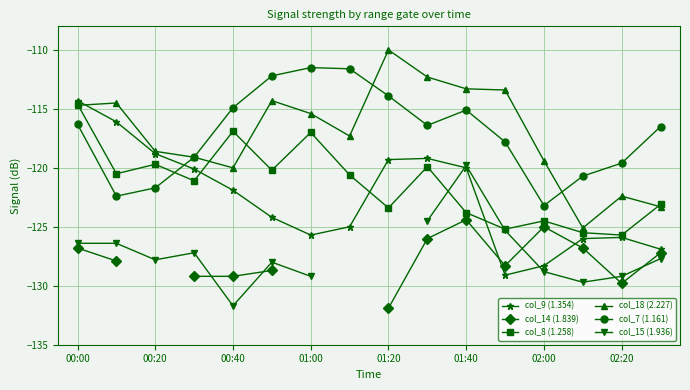

Which series has the widest spread of values?

col_18 (2.227)